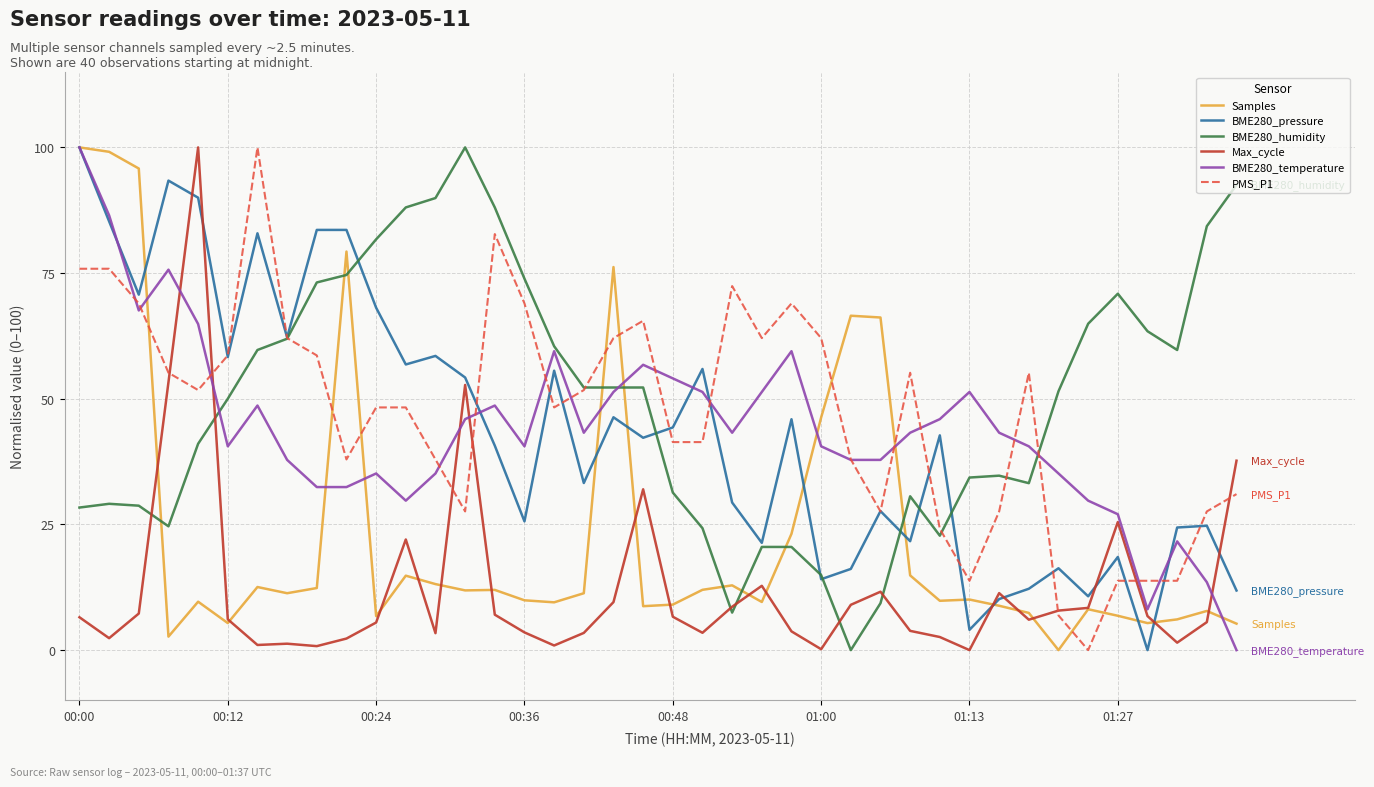

Which series ends up on top after the final intersection of BME280_humidity and Samples?

BME280_humidity